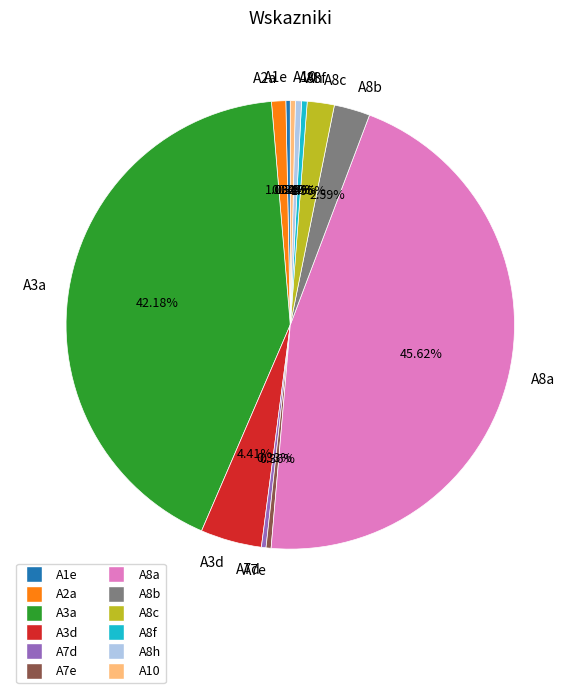

How much of the chart is everything except A8b?

97.4%